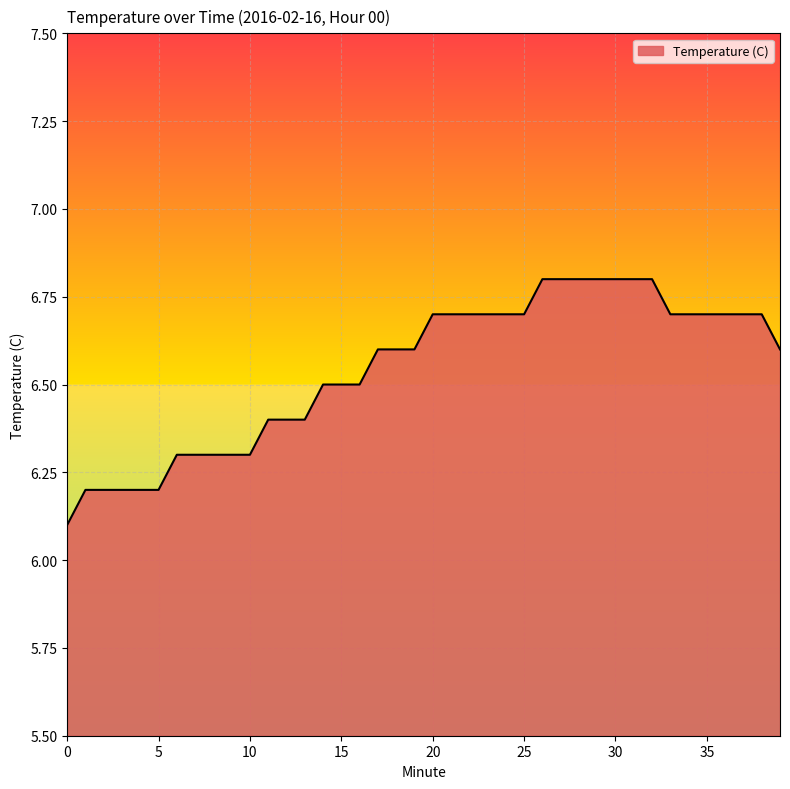

What is the smallest value displayed?

6.1